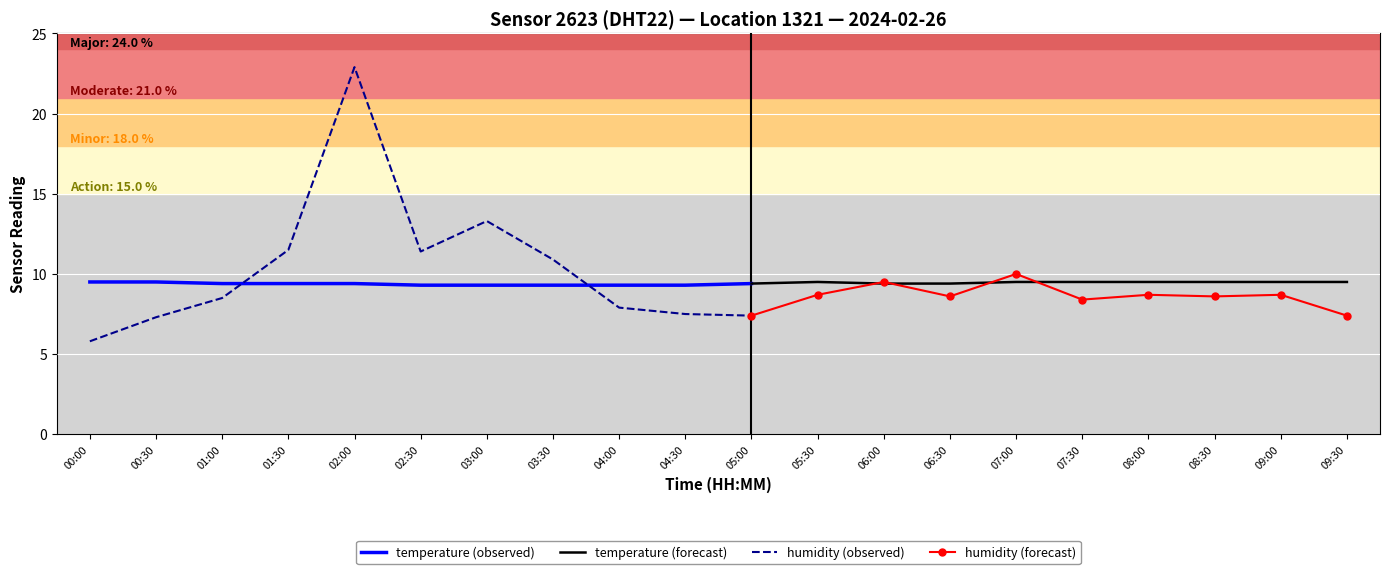

In humidity, how many points are higher than both neighbors (excluding endpoints)?

6